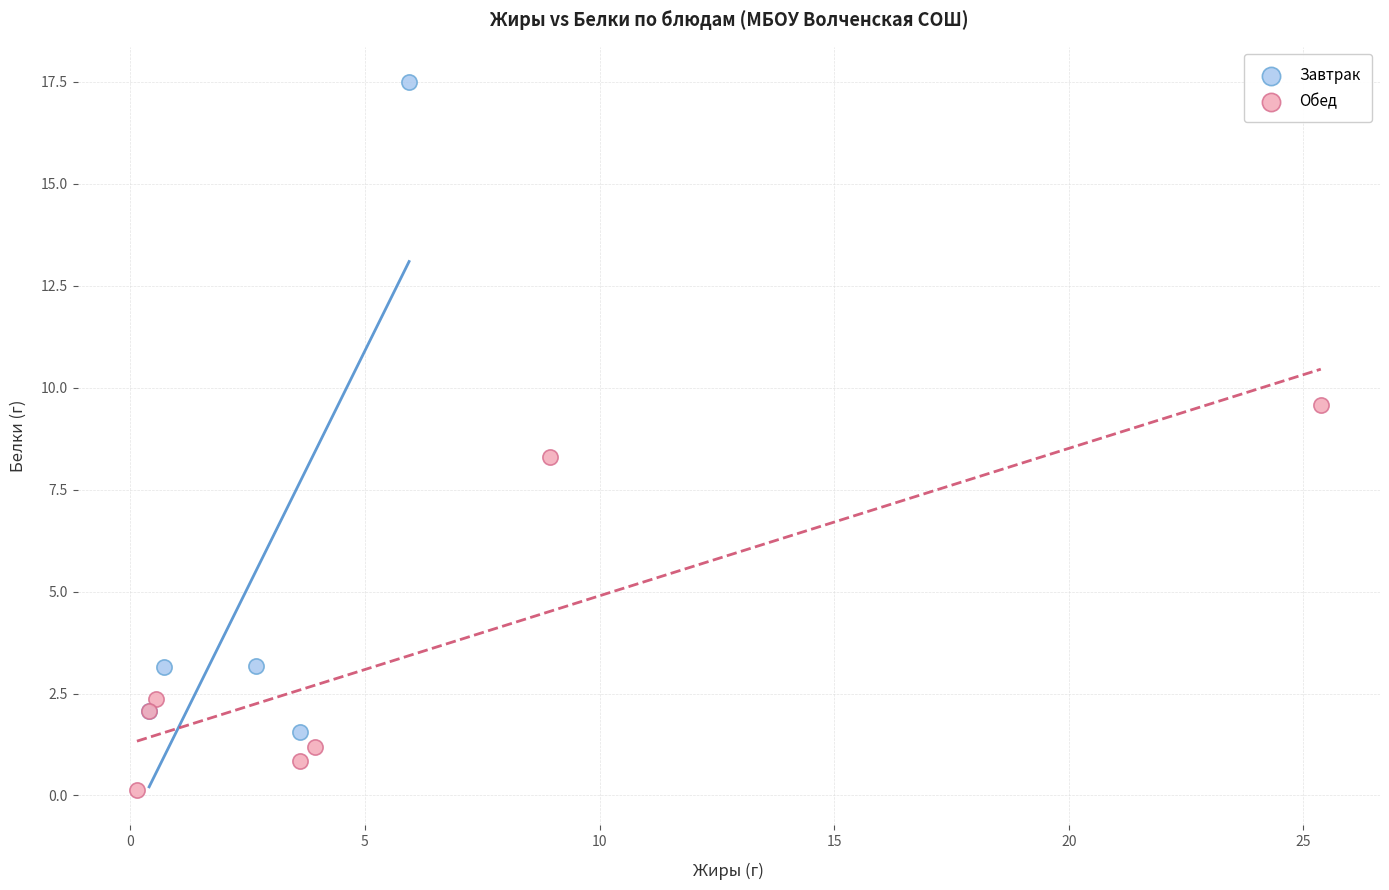

Which series has the largest Y range (max minus min)?

Завтрак